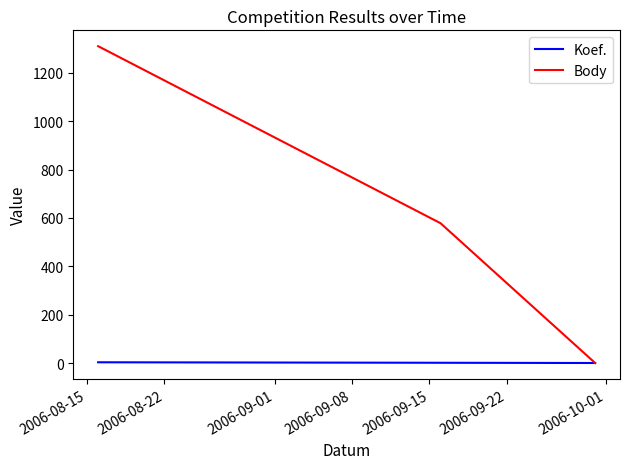

Rank the series by their average value, from lowest to highest.

Koef., Body